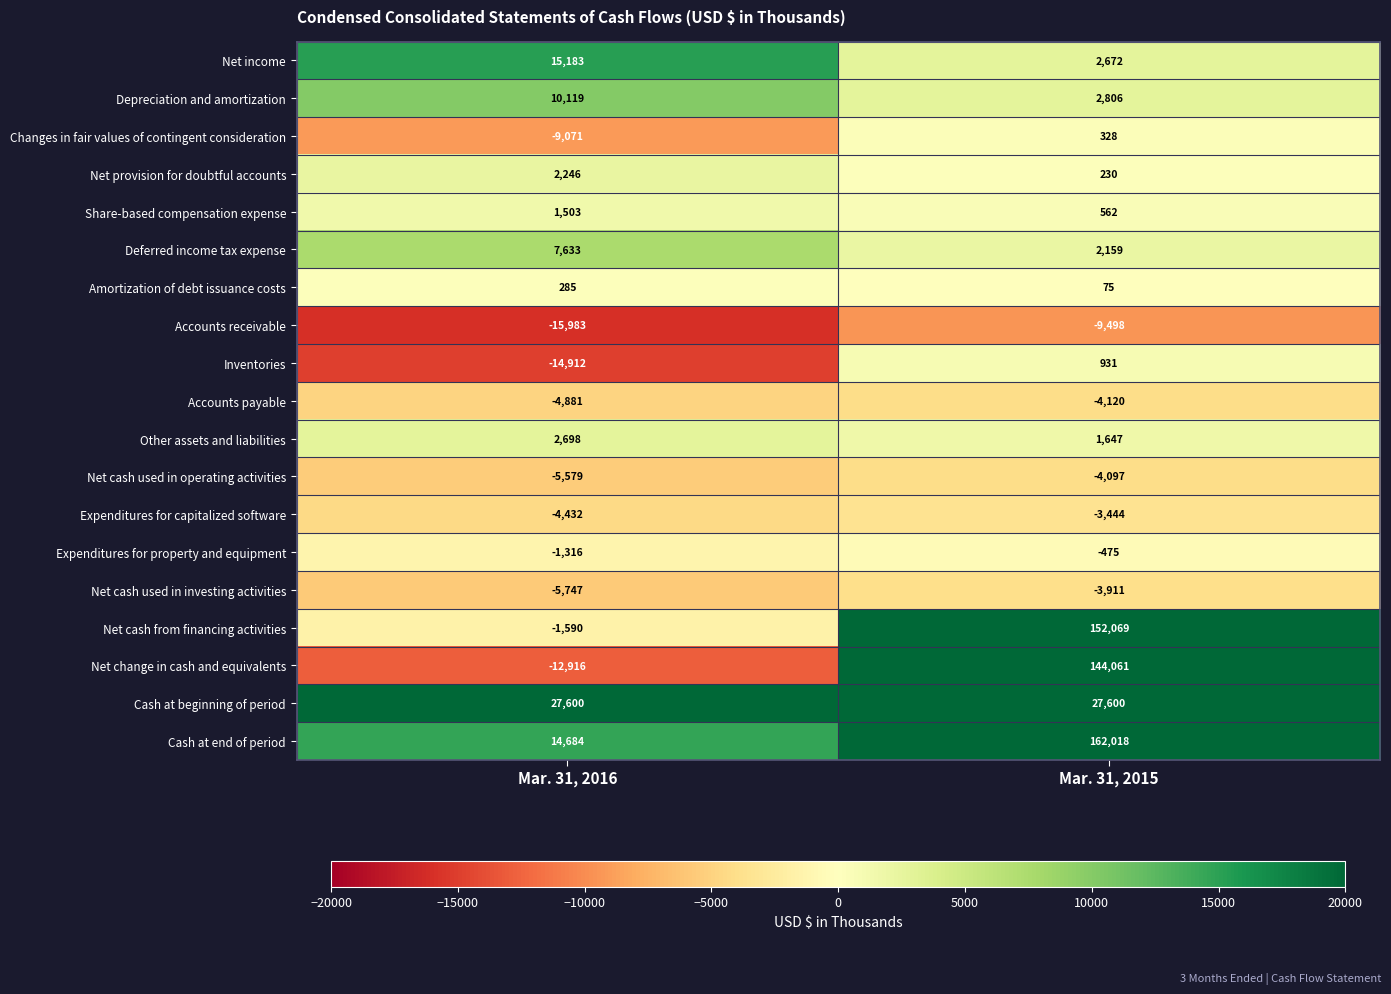

List the labels in order of Cash at end of period value, smallest first.

Mar. 31, 2016, Mar. 31, 2015